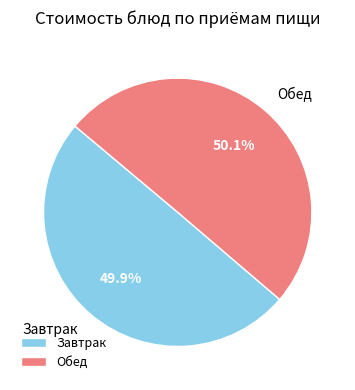

Is there a majority slice in this chart?

Yes